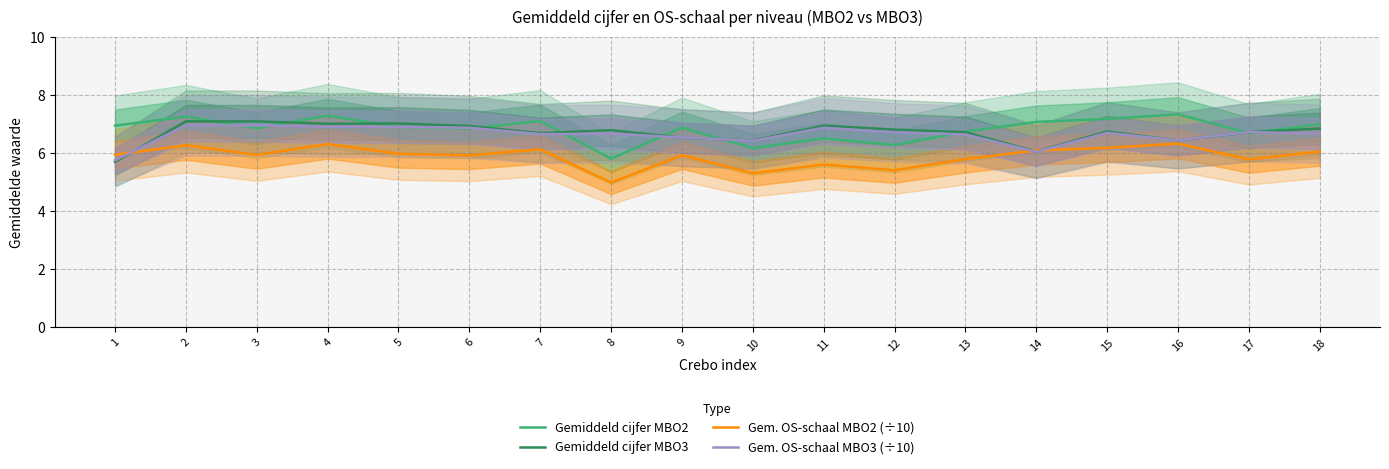

How many series are shown in this chart?

4